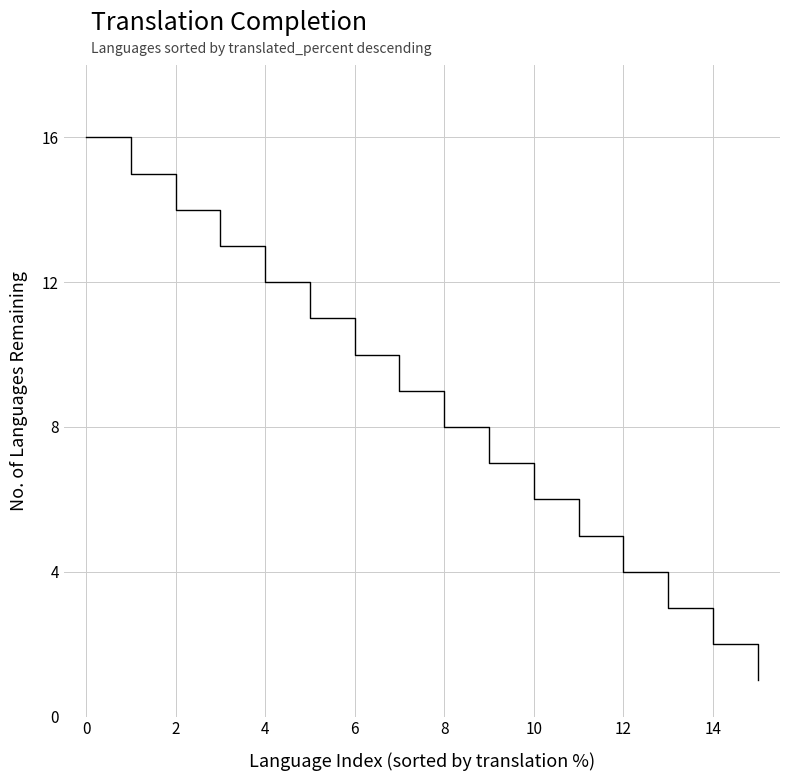

What is the difference between the maximum and minimum values?

15